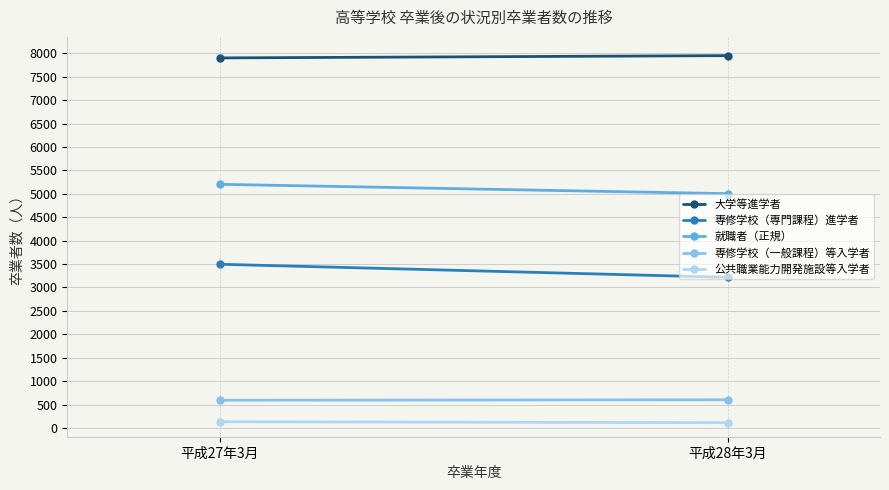

Reading left to right, transcribe all the data shown in this chart.

大学等進学者: 7901	7950
専修学校（専門課程）進学者: 3496	3217
就職者（正規）: 5203	5003
専修学校（一般課程）等入学者: 593	603
公共職業能力開発施設等入学者: 134	114